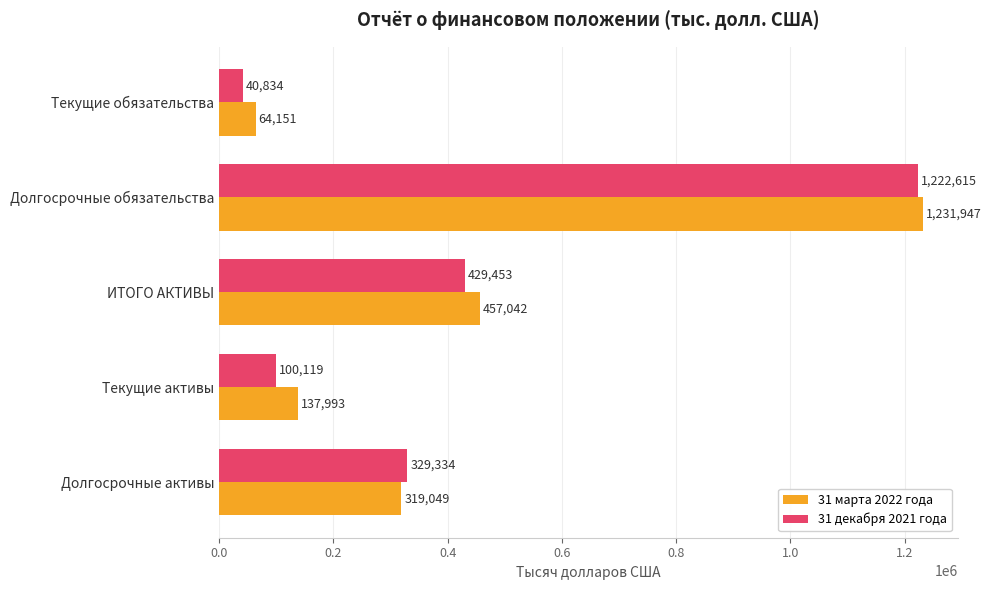

What is the sum of all 31 марта 2022 года values?

2210182